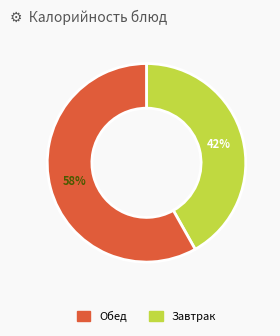

To the nearest percent, what is the difference between the largest and smallest slice percentages?

16%